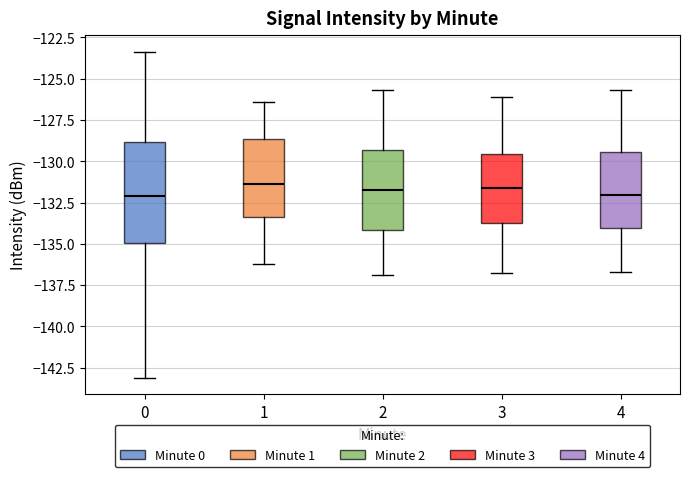

Comparing the boxes themselves (not the whiskers), which one is the tallest?

0